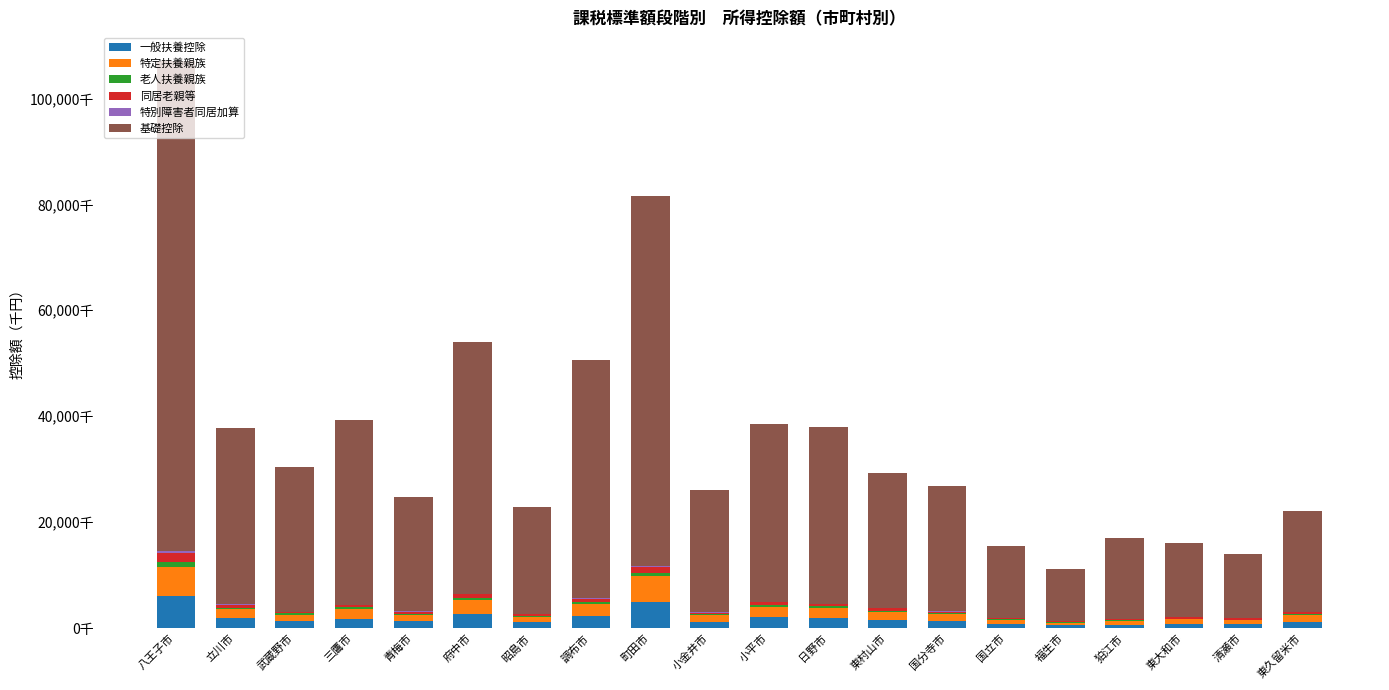

Which series has the widest spread of values?

基礎控除